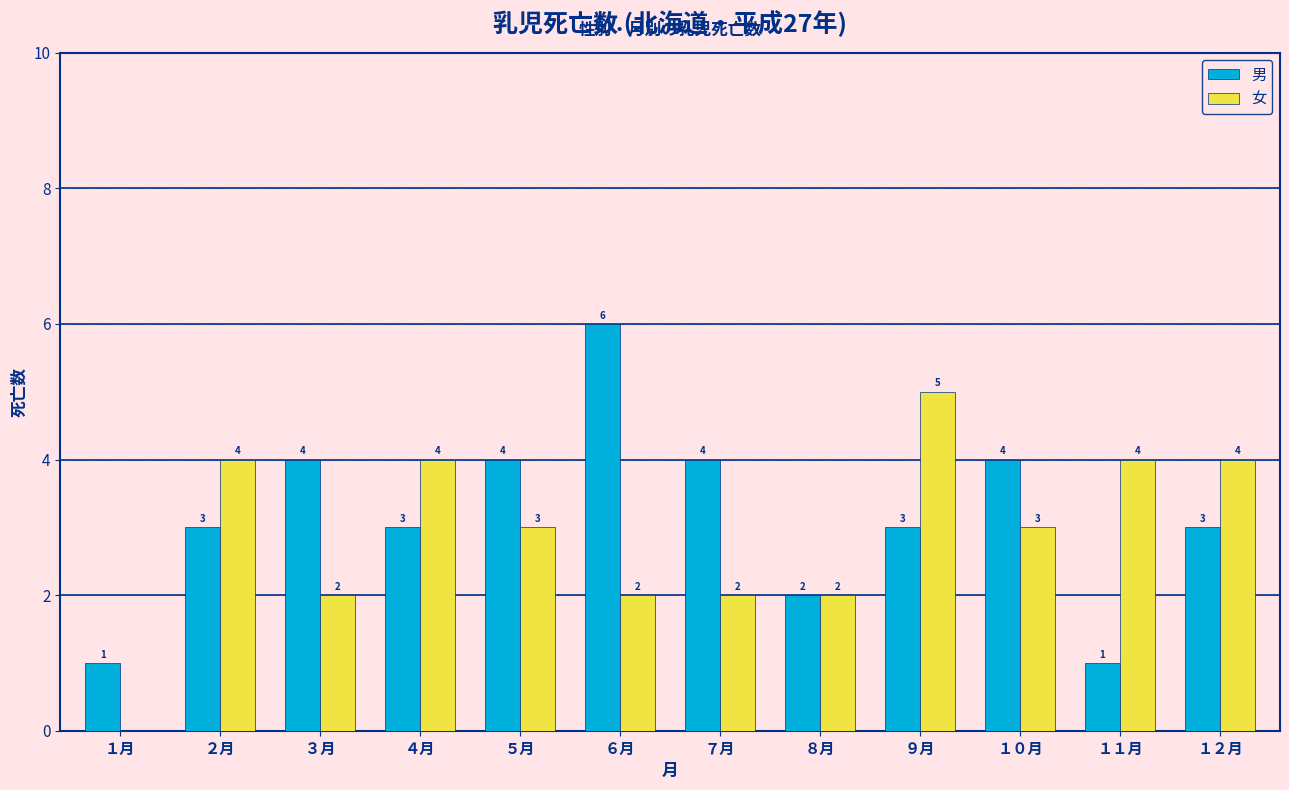

Reading left to right, list all the values displayed in this chart.

男: １月=1	２月=3	３月=4	４月=3	５月=4	６月=6	７月=4	８月=2	９月=3	１０月=4	１１月=1	１２月=3
女: １月=0	２月=4	３月=2	４月=4	５月=3	６月=2	７月=2	８月=2	９月=5	１０月=3	１１月=4	１２月=4